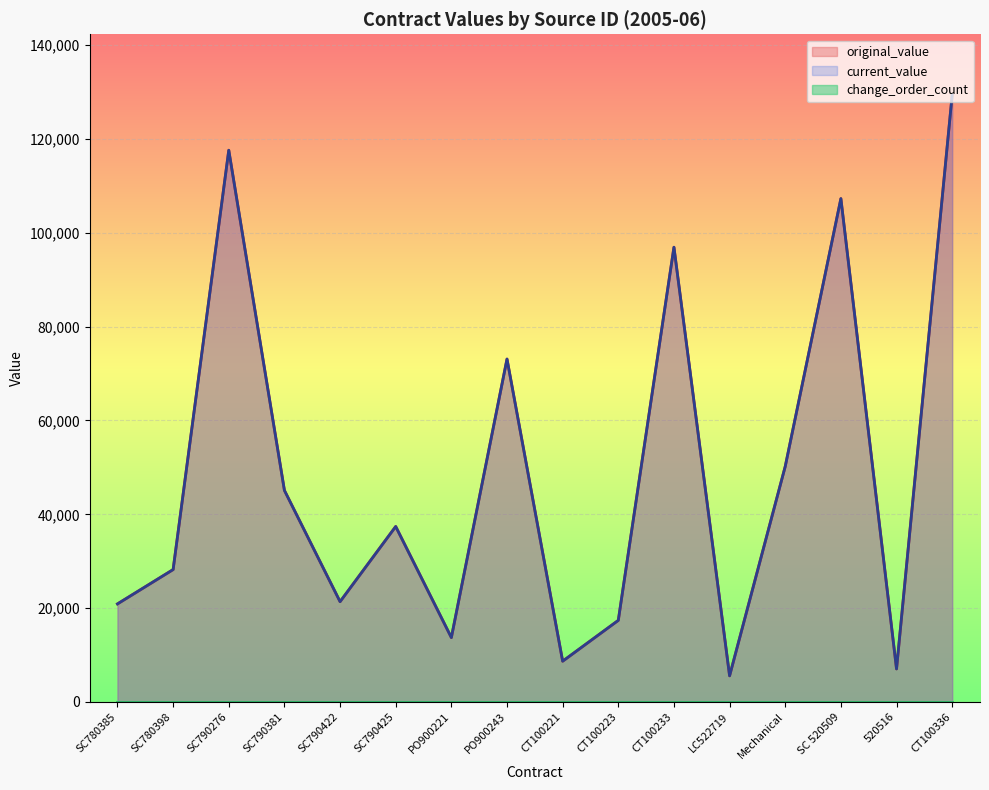

What value does the original_value series have at PO900221?

13720.0